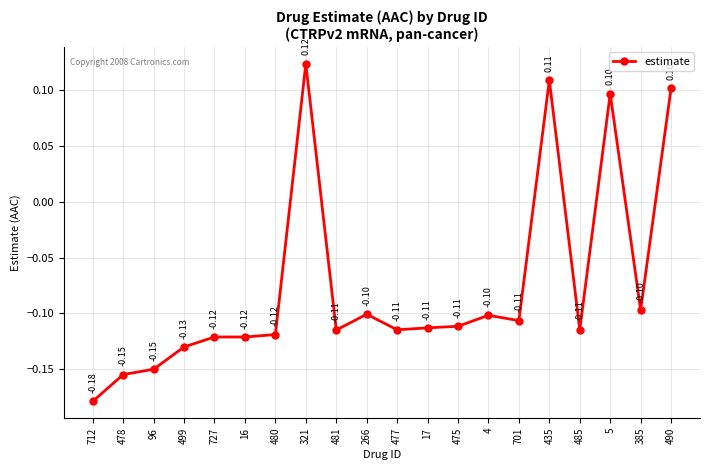

What is the difference between the second highest and minimum values?

0.3